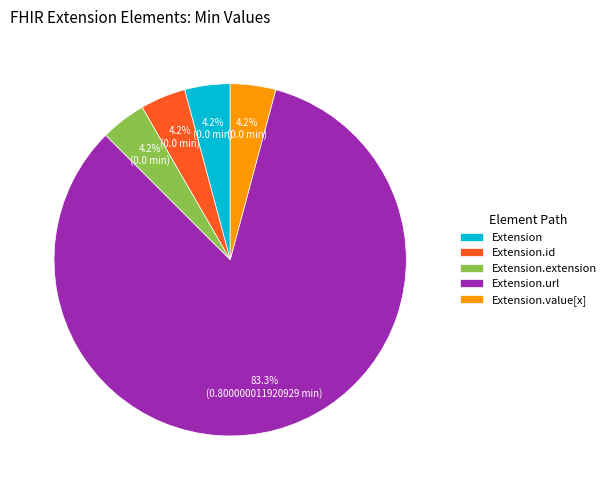

How many segments does this pie chart have?

5